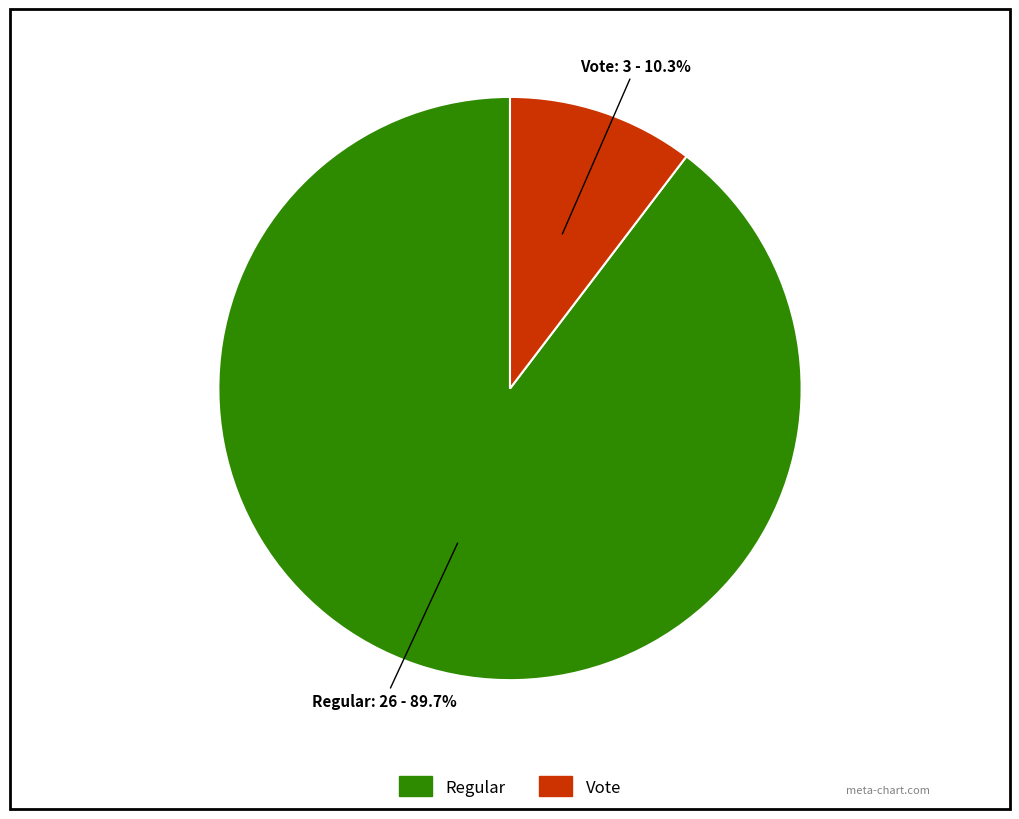

What percentage is the Vote slice, to the nearest percent?

10%